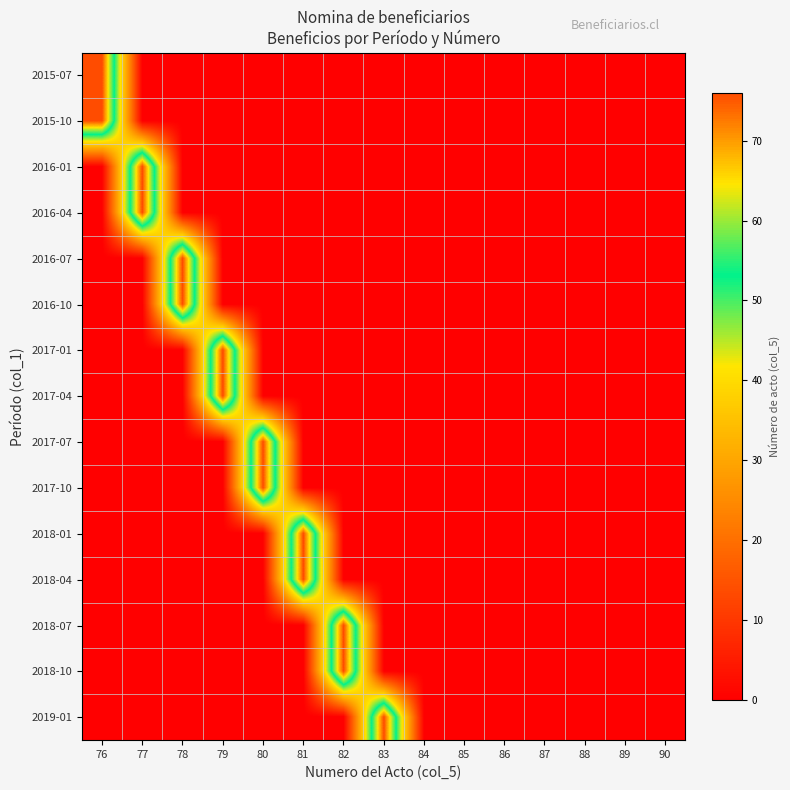

What is the maximum value shown in the chart?

76